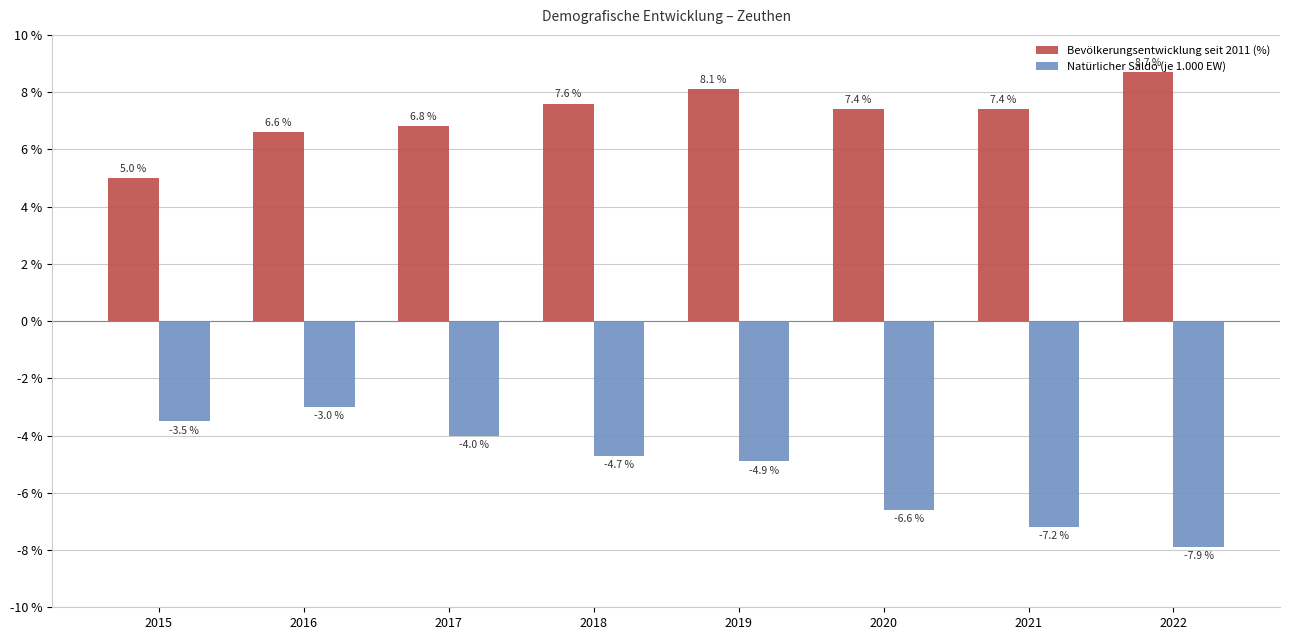

Reading left to right, extract all data points from this chart.

Bevölkerungsentwicklung seit 2011 (%): 5.0	6.6	6.8	7.6	8.1	7.4	7.4	8.7
Natürlicher Saldo (je 1.000 EW): -3.5	-3.0	-4.0	-4.7	-4.9	-6.6	-7.2	-7.9